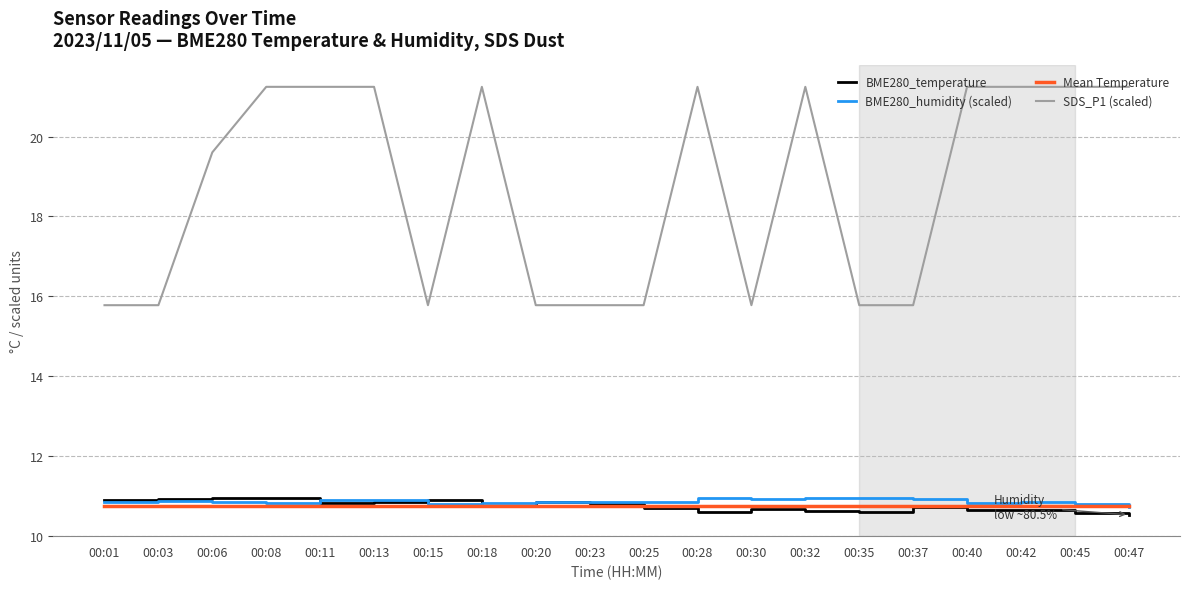

True or false: SDS_P1 (scaled) and BME280_humidity (scaled) cross at least once.

False